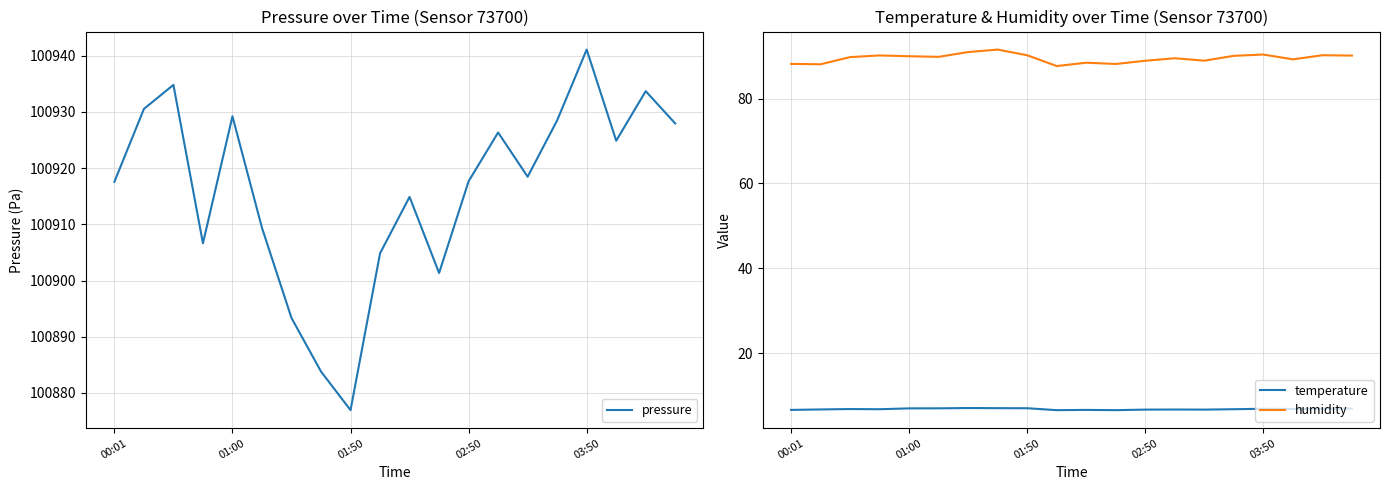

What is the highest value of the humidity series?

91.5